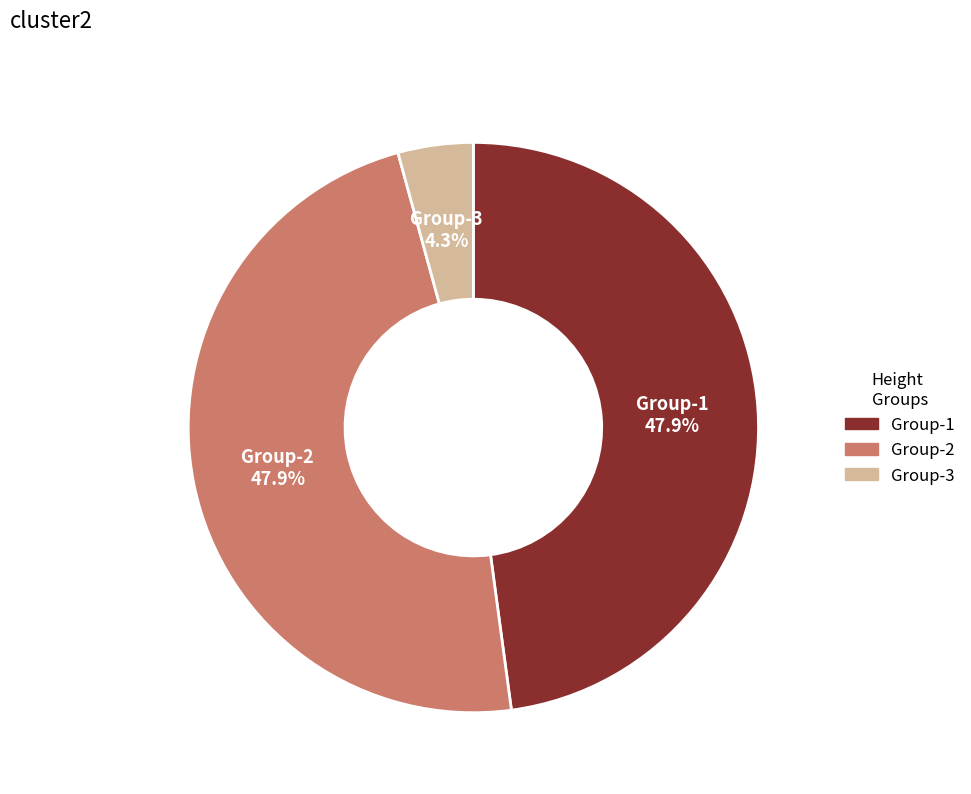

Count the number of slices in the pie.

3